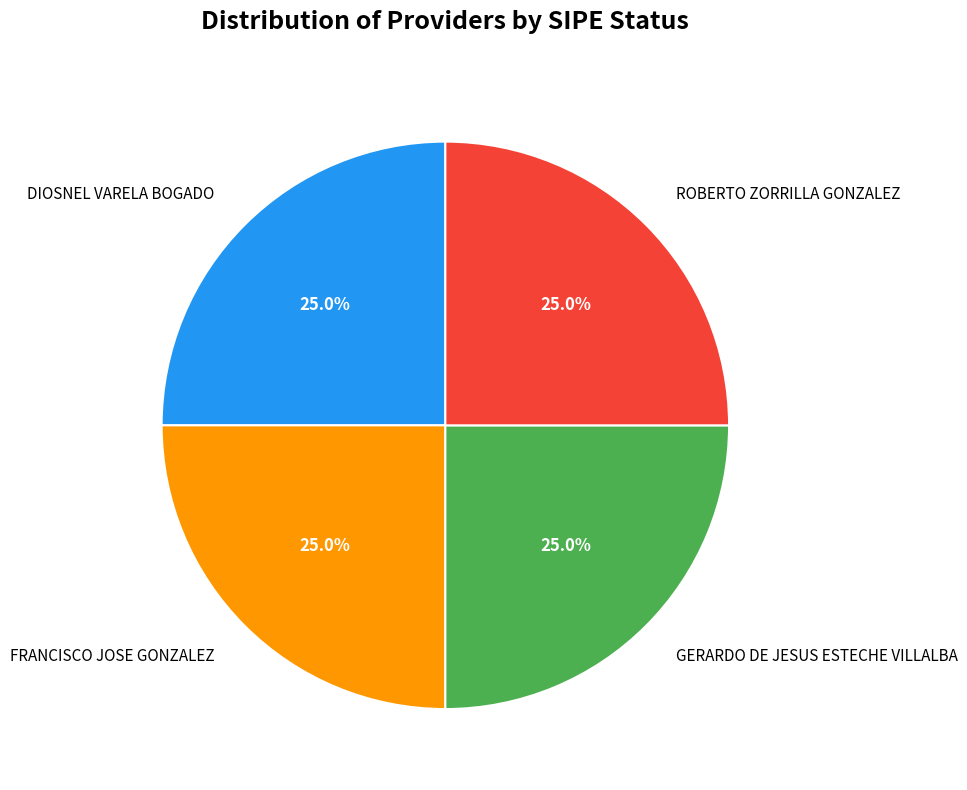

Approximately how many times larger is the value at DIOSNEL VARELA BOGADO compared to GERARDO DE JESUS ESTECHE VILLALBA?

1.0